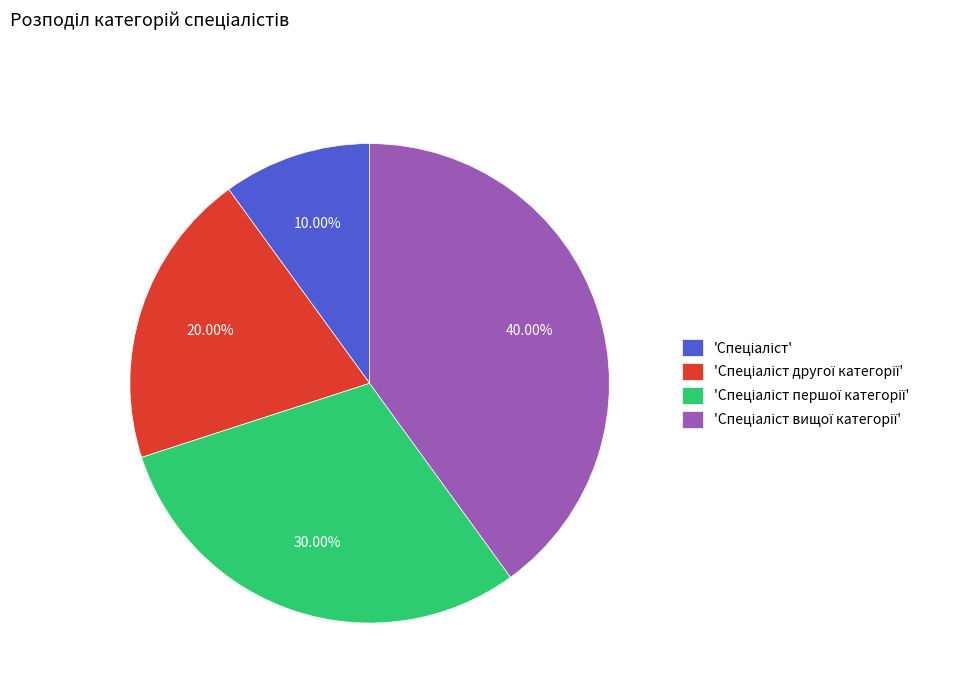

Is there any slice that represents more than half of the pie?

No